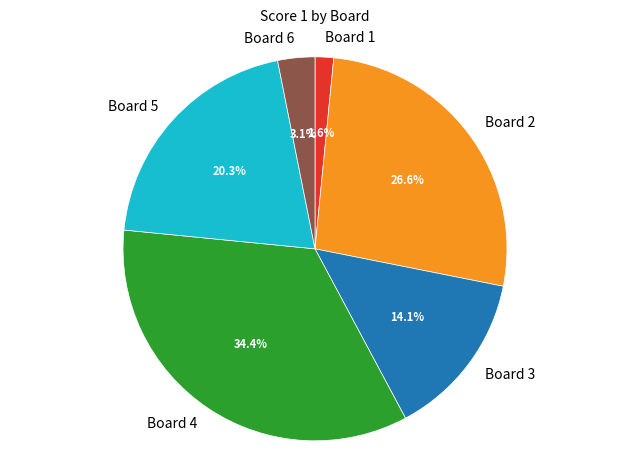

Is Board 1 the majority of the pie?

No